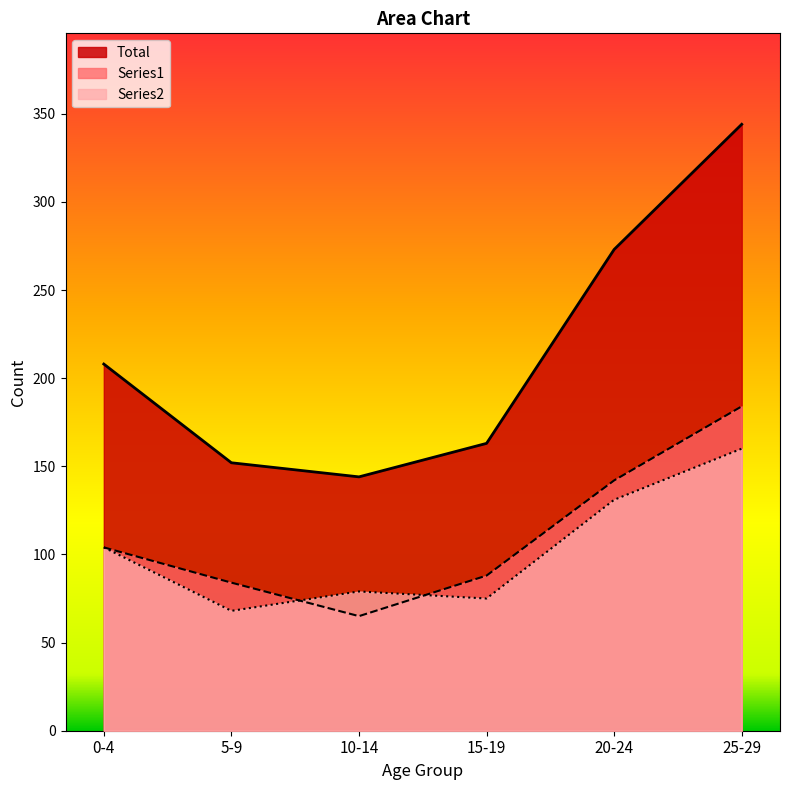

At which category is the sum across all series the highest?

25-29